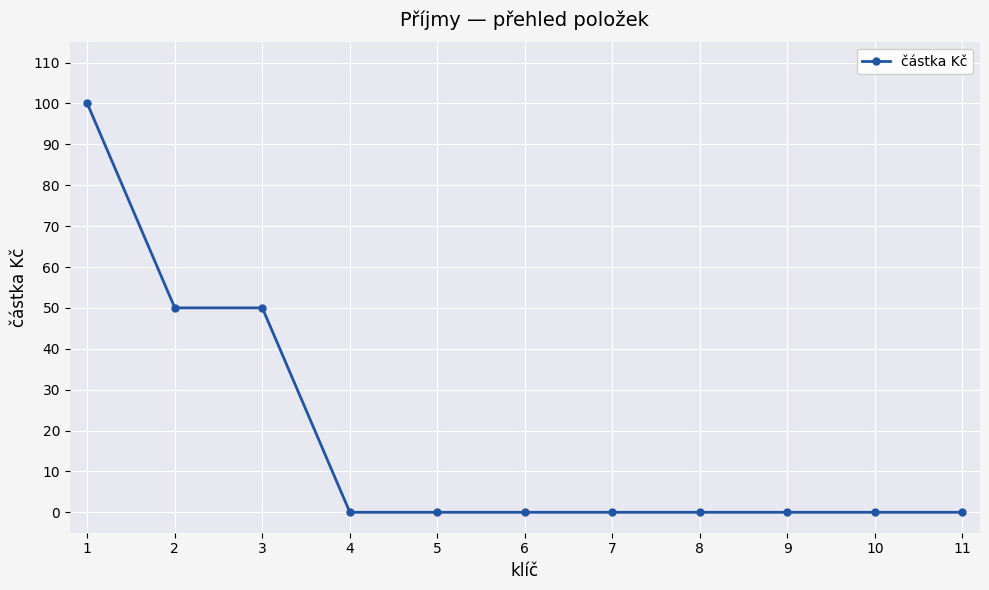

What is the difference between the second highest and minimum values?

50